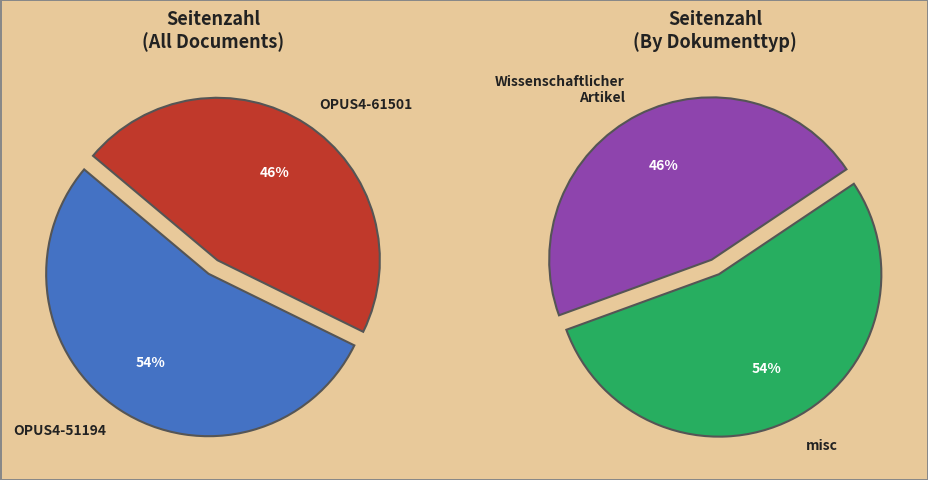

Which slice is the largest?

OPUS4-51194